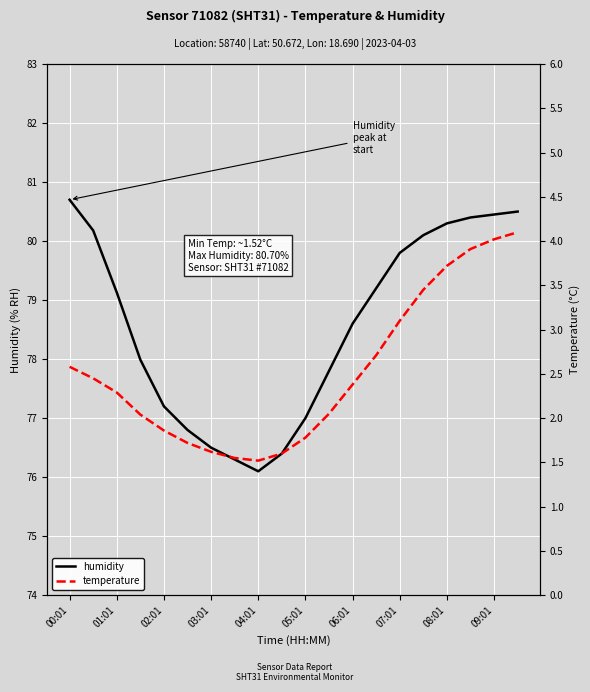

What is the minimum value for humidity?

76.1